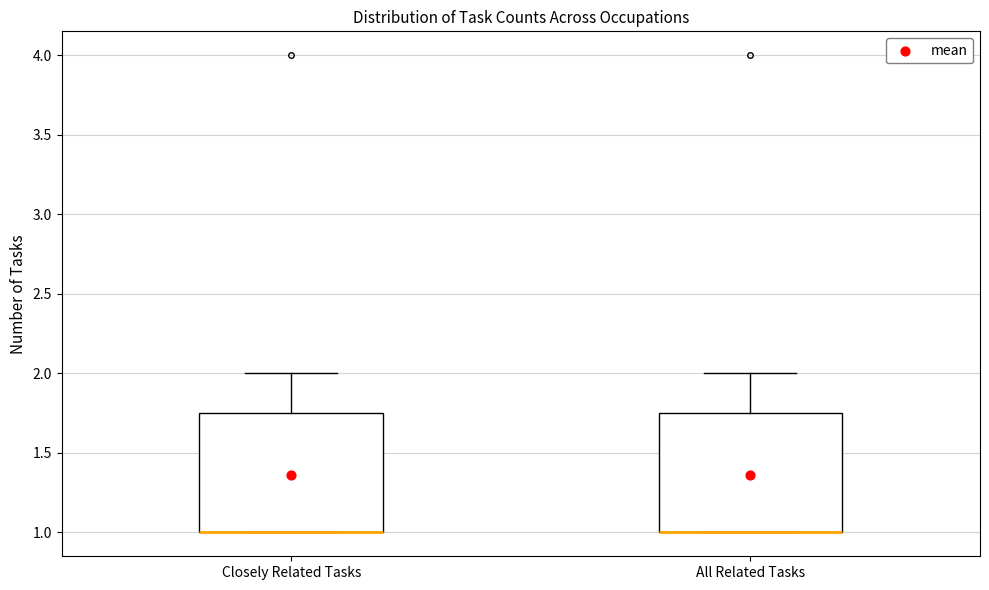

Reading left to right, read every box against the y-axis: the position of its median line, the range the box covers, and the ends of its whiskers. The values are not printed on the chart, so give them approximately, as read against the axis.

Closely Related Tasks: median 1.00 (drawn on the box's lower edge), box 1.00 to 1.75, whiskers 1.00 to 2.00
All Related Tasks: median 1.00 (drawn on the box's lower edge), box 1.00 to 1.75, whiskers 1.00 to 2.00